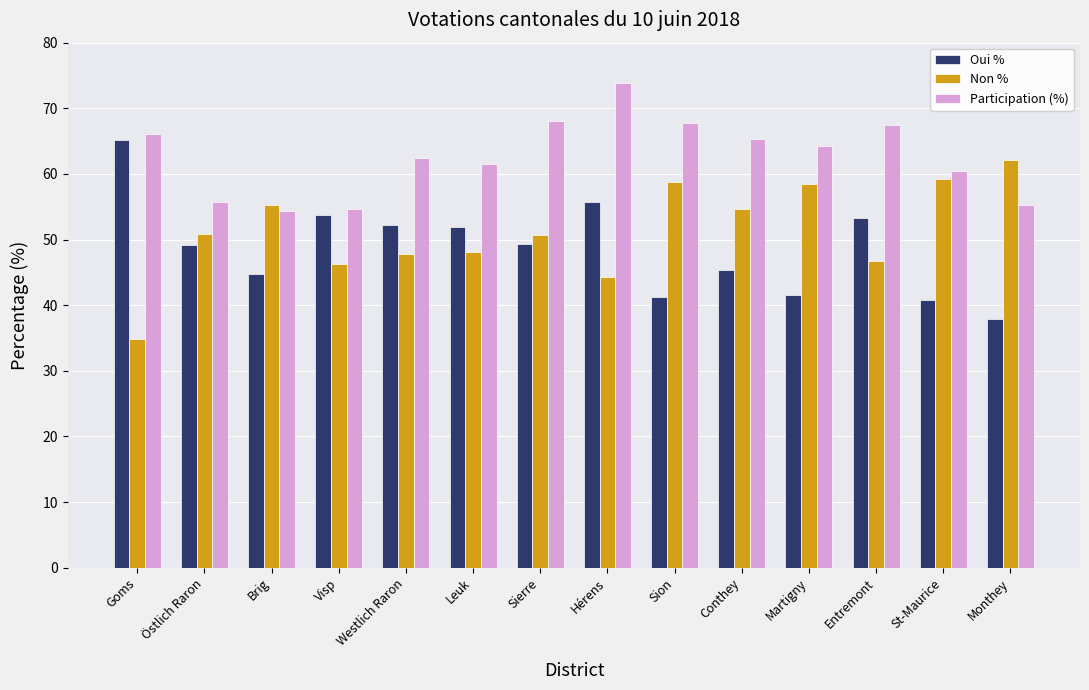

At which label does Participation (%) reach its peak?

Hérens